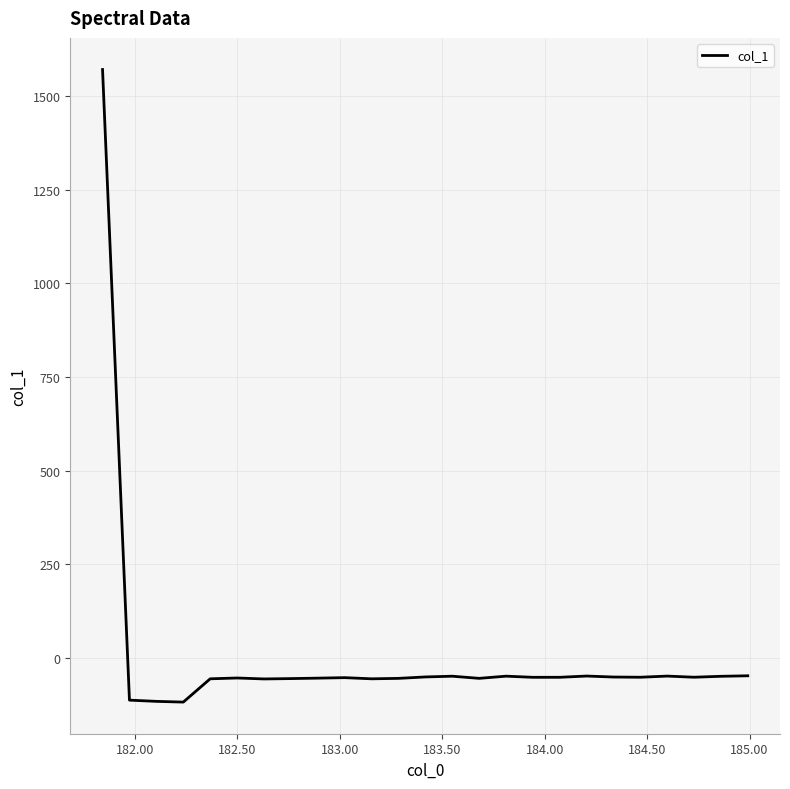

What is the greatest value displayed?

1571.7